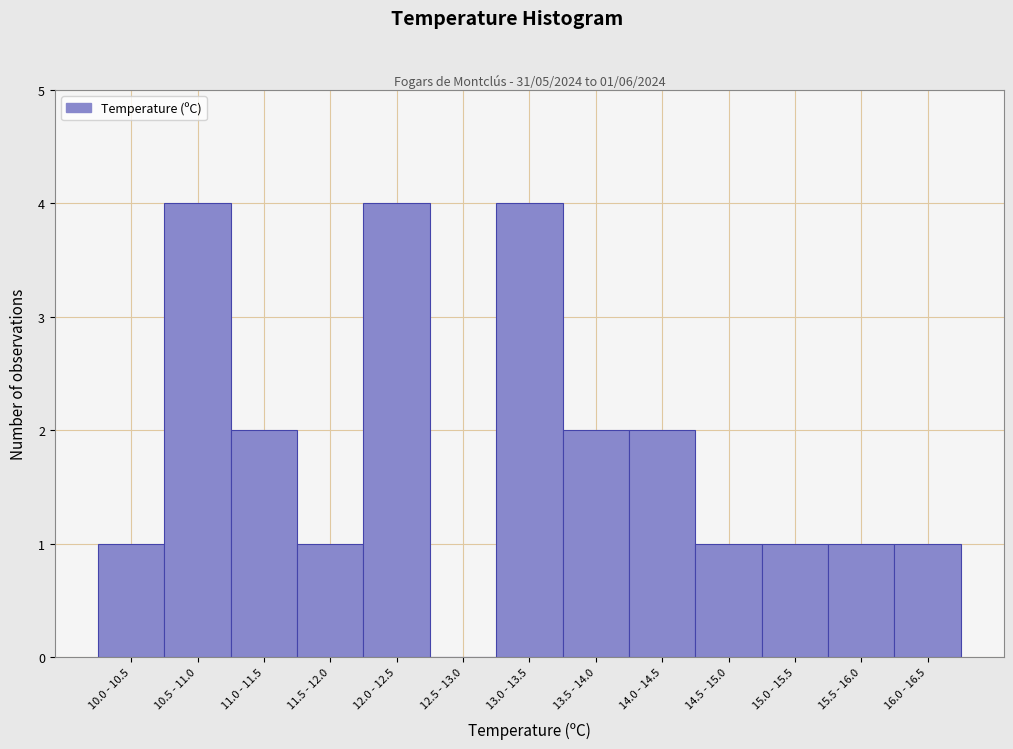

Reading left to right, list all the values displayed in this chart.

10.0 - 10.5=1	10.5 - 11.0=4	11.0 - 11.5=2	11.5 - 12.0=1	12.0 - 12.5=4	12.5 - 13.0=0	13.0 - 13.5=4	13.5 - 14.0=2	14.0 - 14.5=2	14.5 - 15.0=1	15.0 - 15.5=1	15.5 - 16.0=1	16.0 - 16.5=1